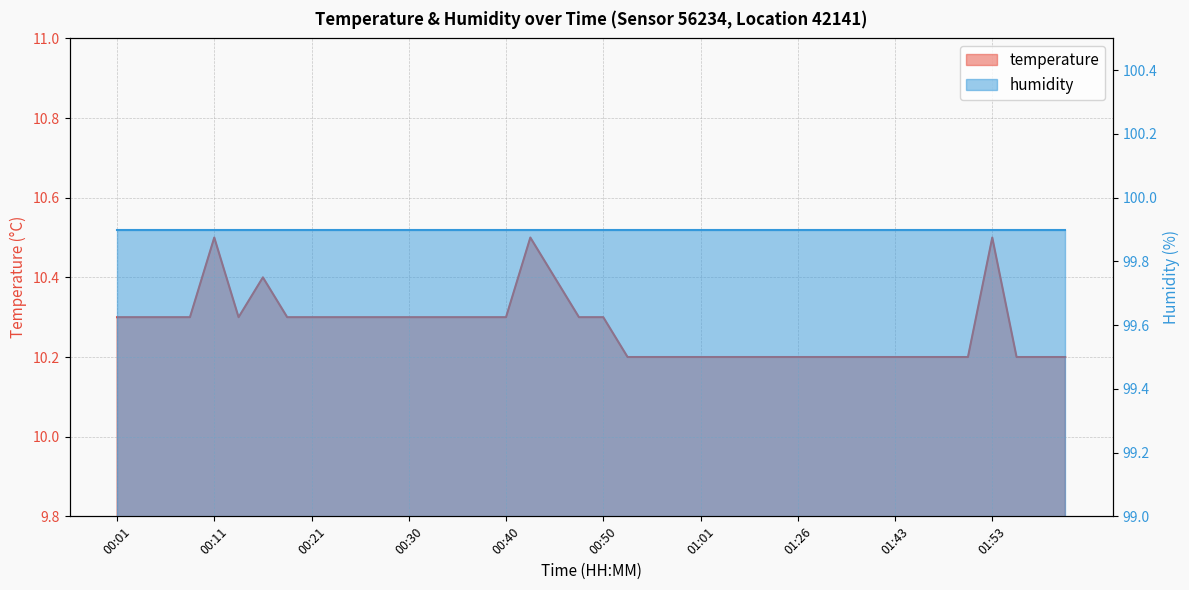

Rank the categories by value from lowest to highest.

00:53, 00:56, 00:58, 01:01, 01:03, 01:12, 01:18, 01:26, 01:35, 01:38, 01:40, 01:43, 01:45, 01:48, 01:50, 01:55, 02:01, 02:03, 00:01, 00:04, 00:06, 00:08, 00:13, 00:18, 00:21, 00:23, 00:26, 00:28, 00:30, 00:33, 00:35, 00:38, 00:40, 00:48, 00:50, 00:16, 00:45, 00:11, 00:43, 01:53